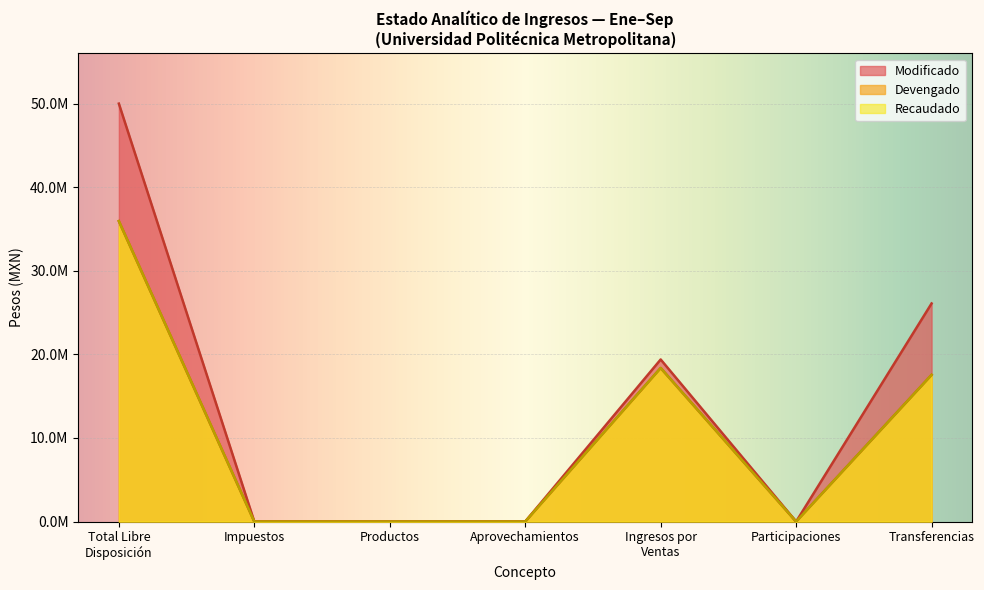

Which series has the largest range (max minus min)?

Modificado